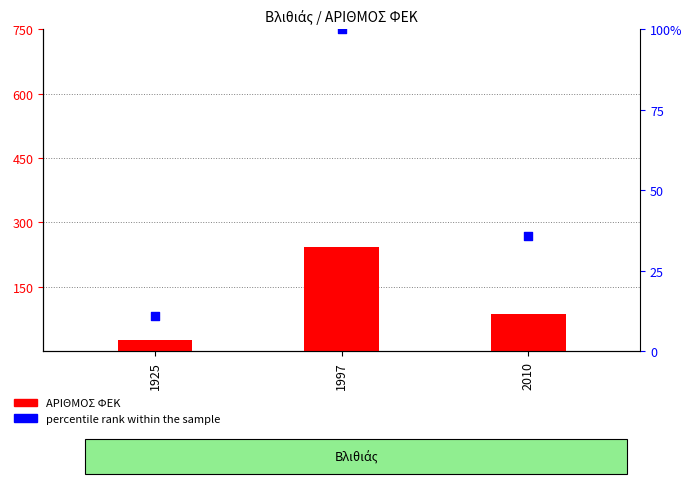

Which series has the largest total across all categories?

ΑΡΙΘΜΟΣ ΦΕΚ